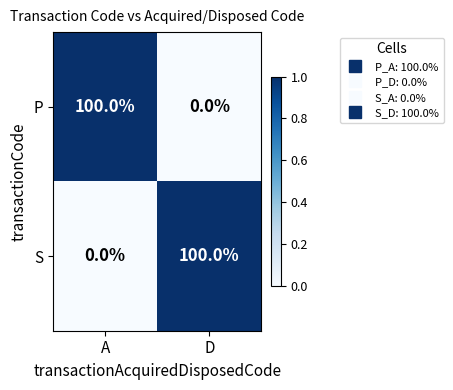

Reading left to right, transcribe all the data shown in this chart.

P: A=100	D=0
S: A=0	D=100